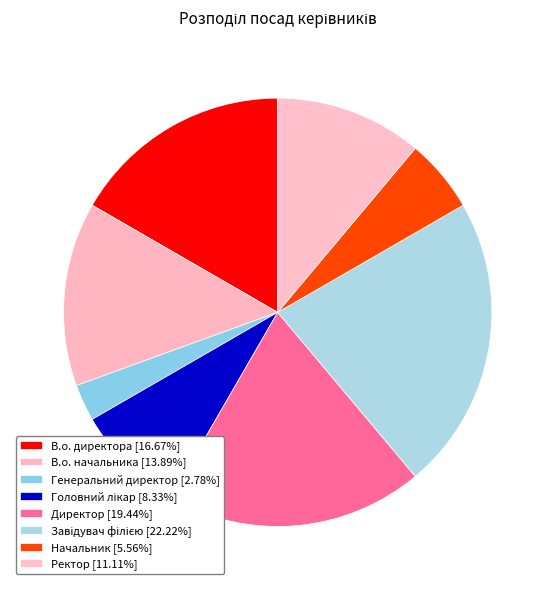

How many segments does this pie chart have?

8